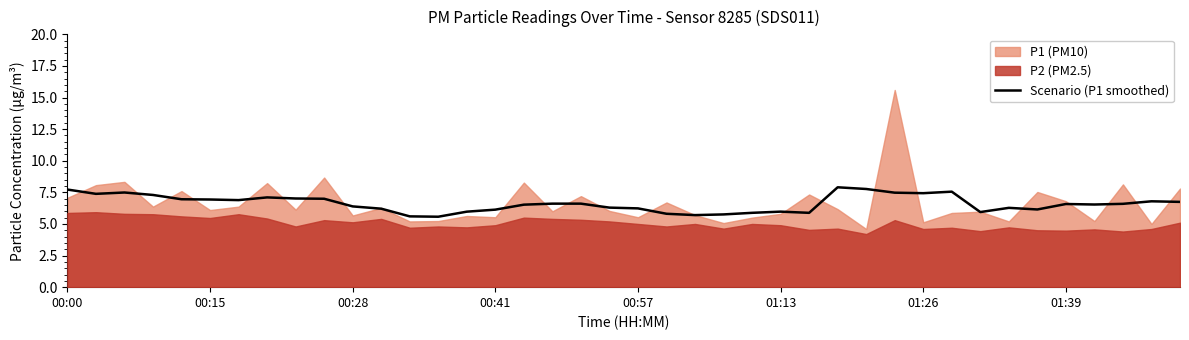

The value of Scenario (P1 smoothed) at 00:15 is 6.9. True or false?

True